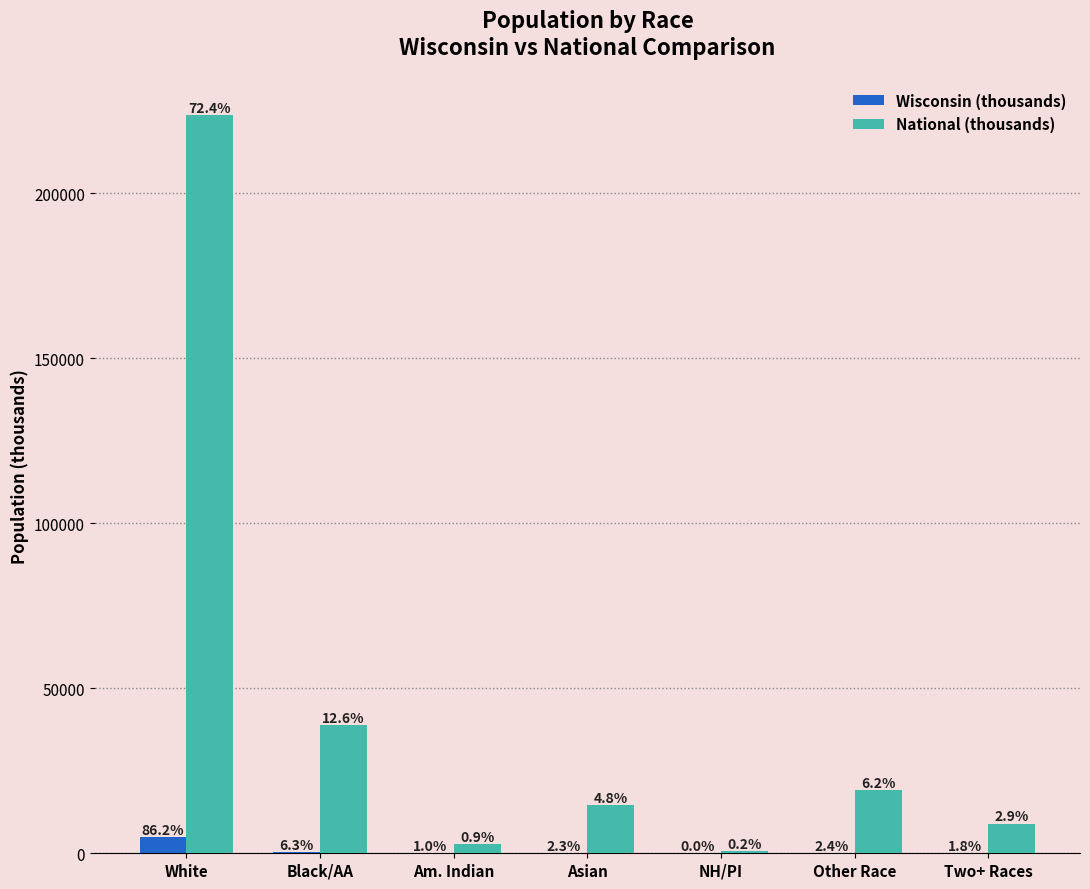

How many groups of bars are there?

7